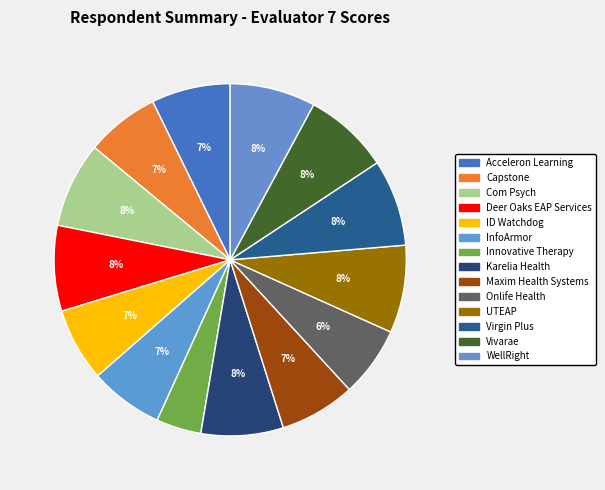

True or false: Virgin Plus accounts for 8% of the total.

True